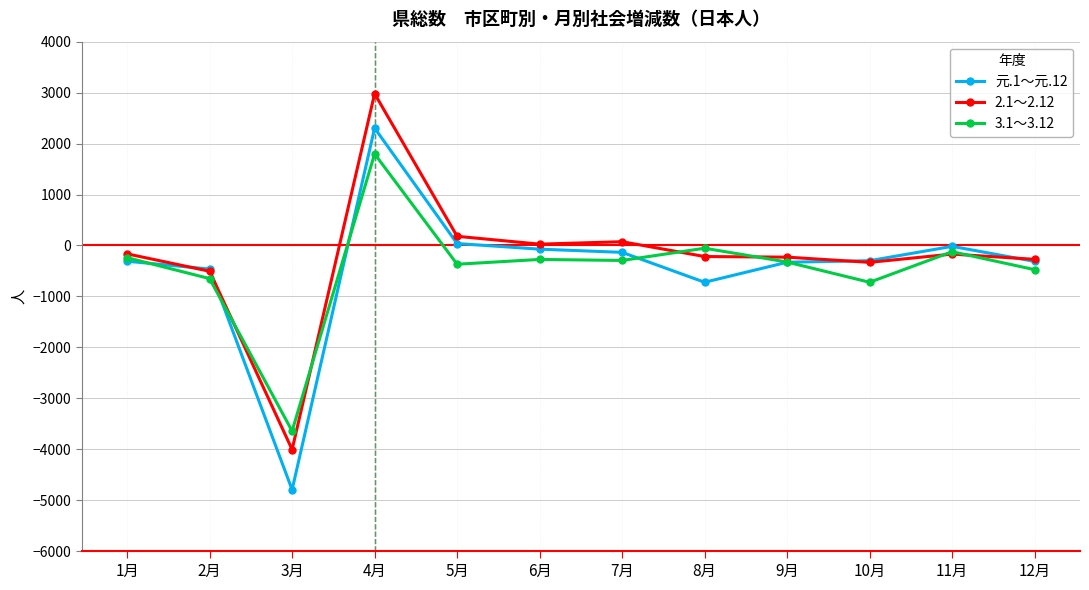

Where is the first local minimum for 元.1～元.12?

3月